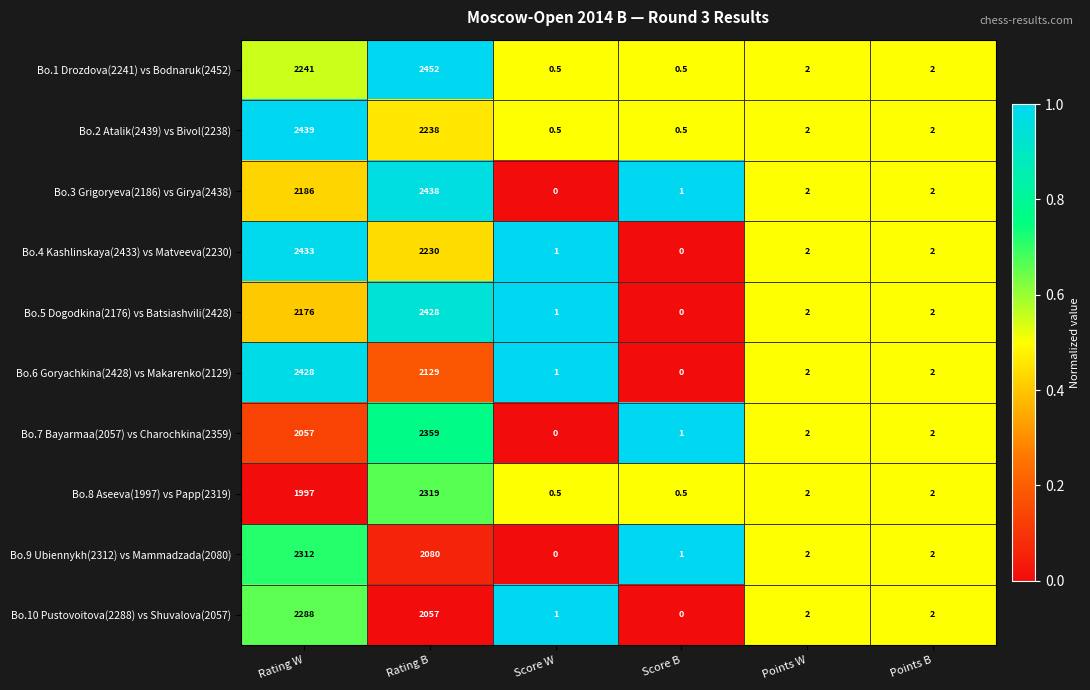

Where is Bo.2 Atalik(2439) vs Bivol(2238) nearest to the value 1219?

Rating B